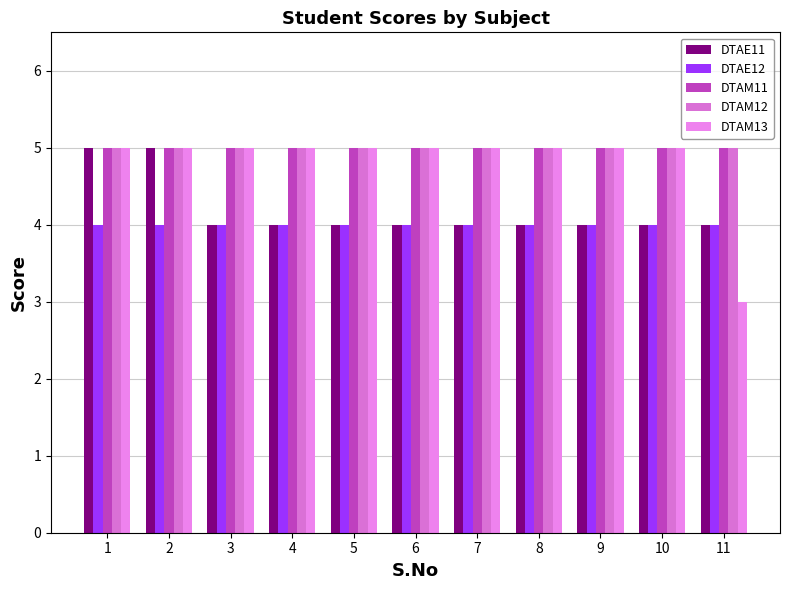

Are the bars horizontal?

No